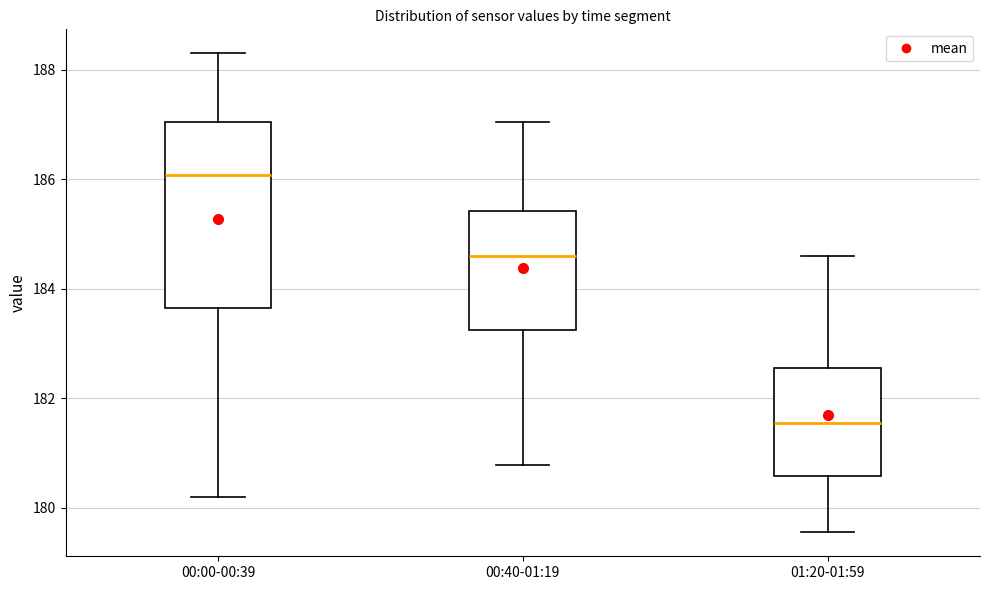

Where does the lower whisker of the box for 00:00-00:39 end on the y-axis? The values are not printed on the chart, so give them approximately, as read against the axis.

180.2